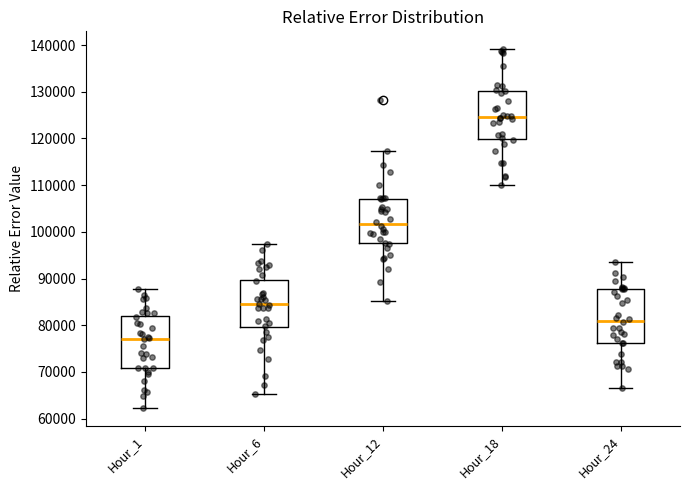

Where does the lower whisker of the box for Hour_1 end on the y-axis? The values are not printed on the chart, so give them approximately, as read against the axis.

62000